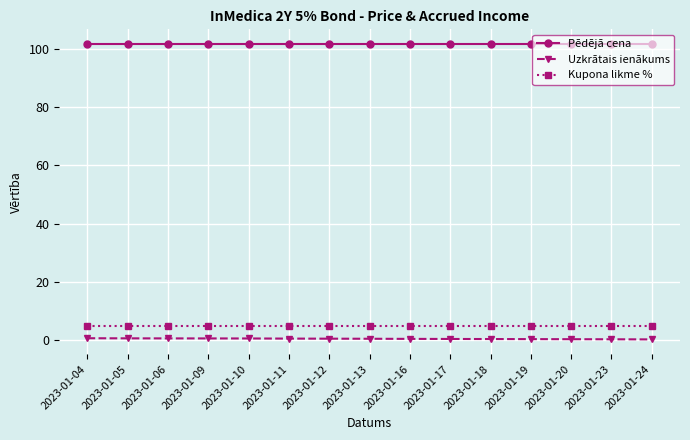

What is the value of the Pēdējā cena point at the 14th from the left?

101.6